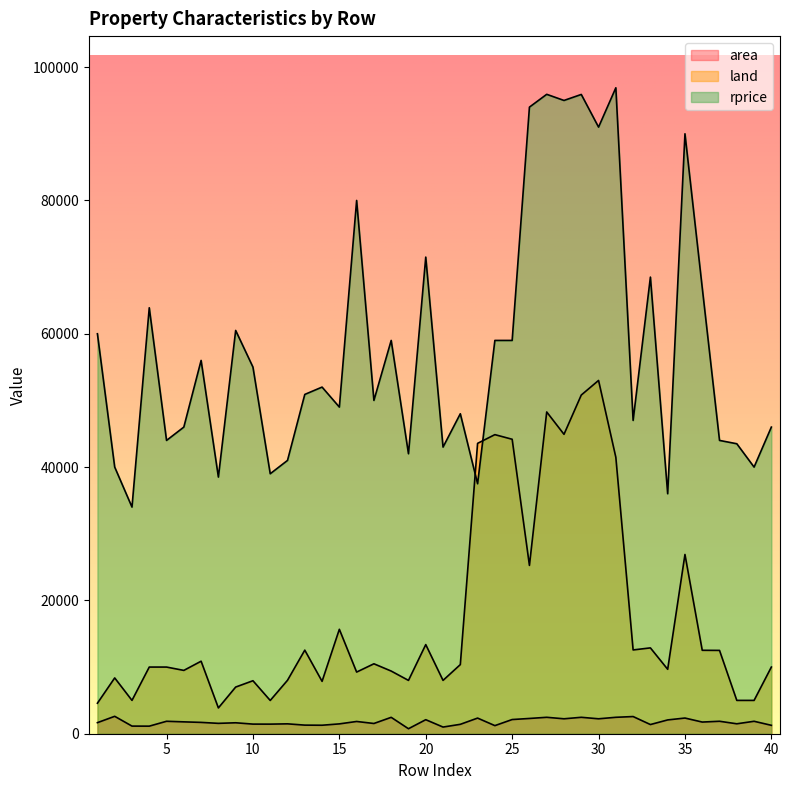

How many intersections are there between land and rprice?

2